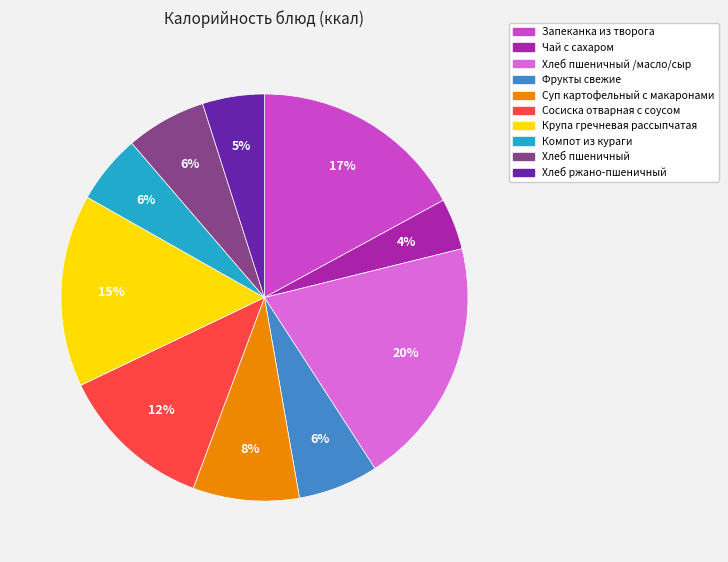

Is there a majority slice in this chart?

No